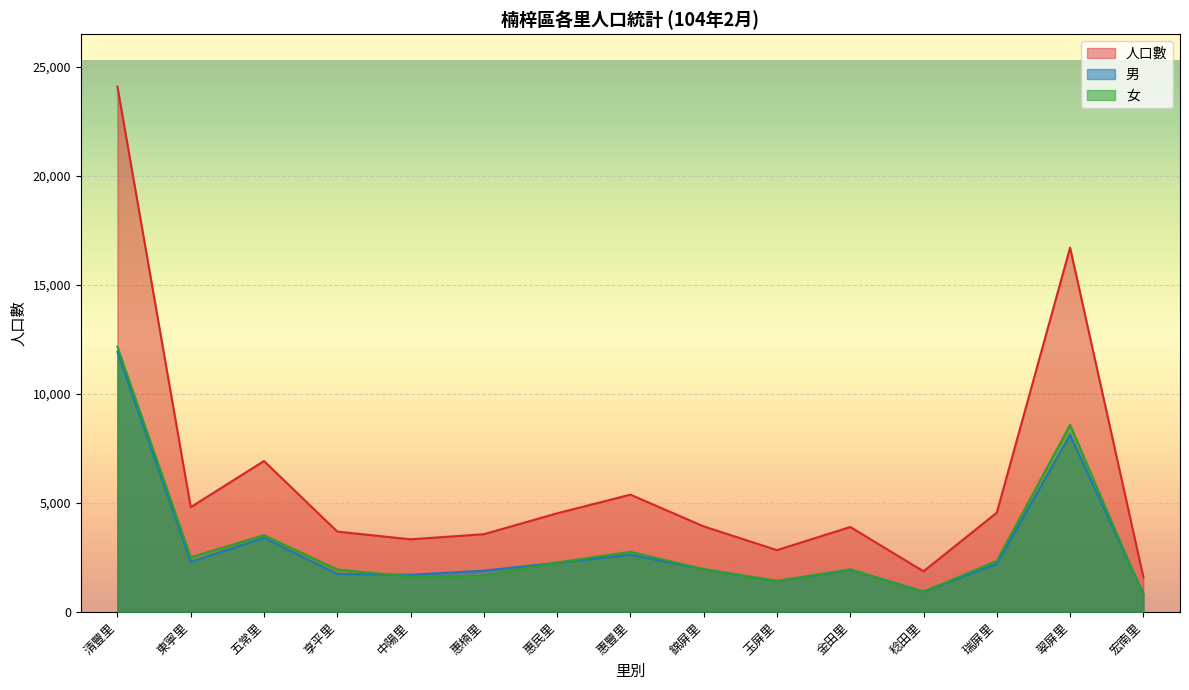

Does the chart display data point markers on the line(s)?

No